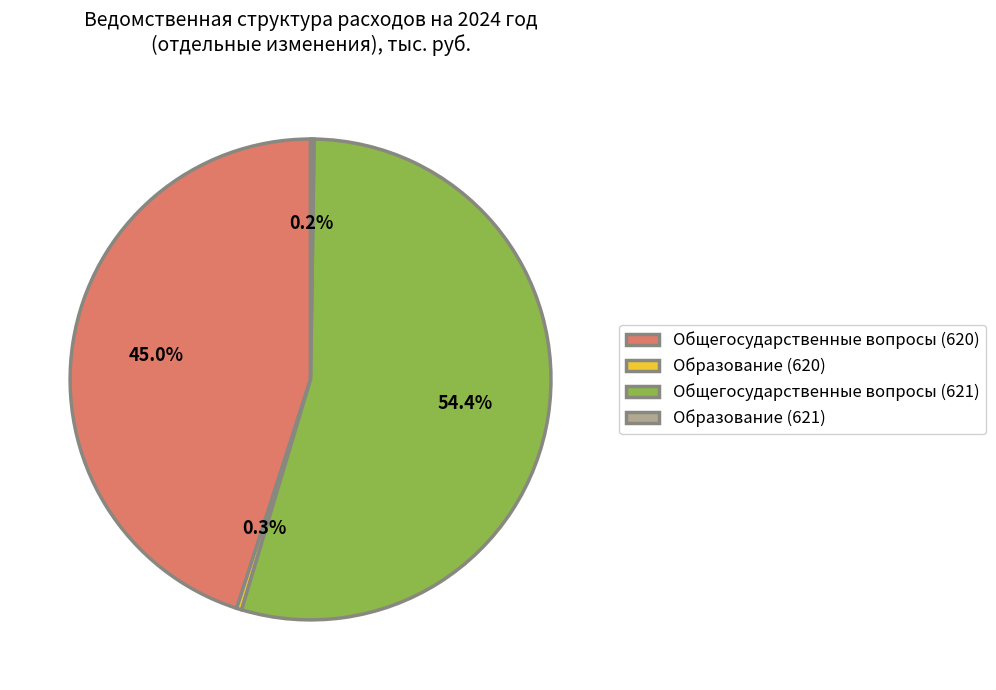

Do Общегосударственные вопросы (621) and Общегосударственные вопросы (620) together represent more than half of the pie?

Yes